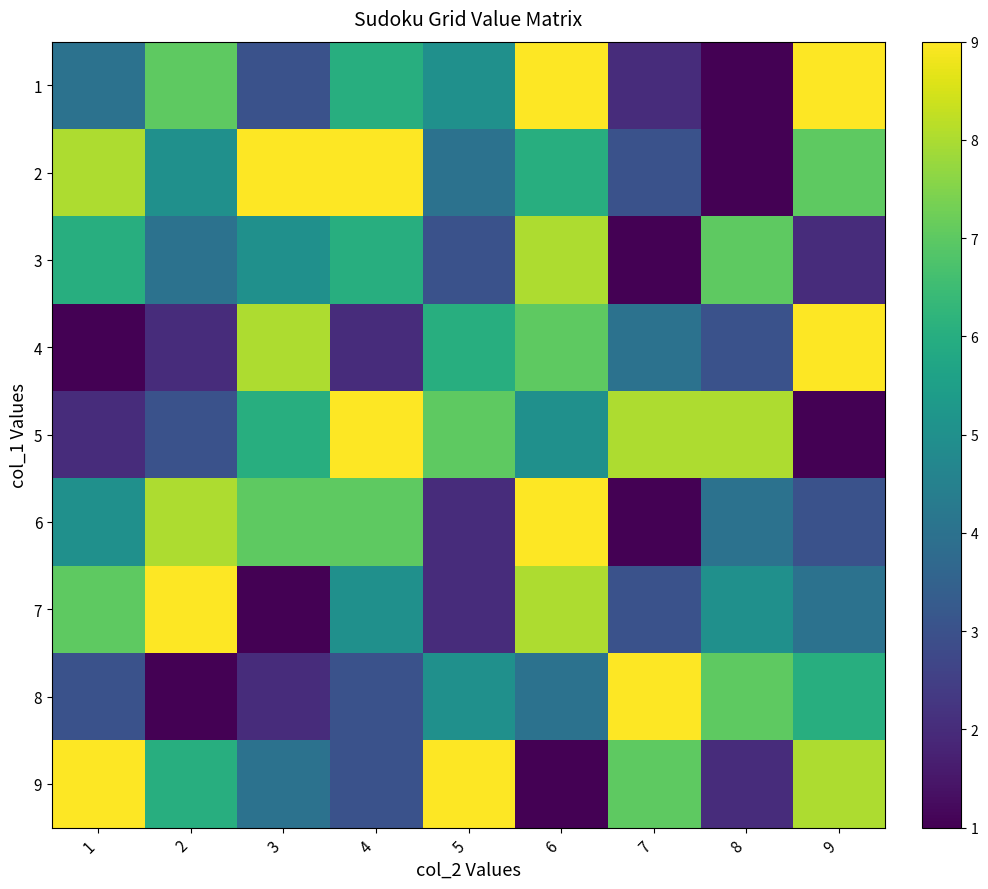

Reading right to left, list all the values displayed in this chart.

1: 9=9	8=1	7=2	6=9	5=5	4=6	3=3	2=7	1=4
2: 9=7	8=1	7=3	6=6	5=4	4=9	3=9	2=5	1=8
3: 9=2	8=7	7=1	6=8	5=3	4=6	3=5	2=4	1=6
4: 9=9	8=3	7=4	6=7	5=6	4=2	3=8	2=2	1=1
5: 9=1	8=8	7=8	6=5	5=7	4=9	3=6	2=3	1=2
6: 9=3	8=4	7=1	6=9	5=2	4=7	3=7	2=8	1=5
7: 9=4	8=5	7=3	6=8	5=2	4=5	3=1	2=9	1=7
8: 9=6	8=7	7=9	6=4	5=5	4=3	3=2	2=1	1=3
9: 9=8	8=2	7=7	6=1	5=9	4=3	3=4	2=6	1=9